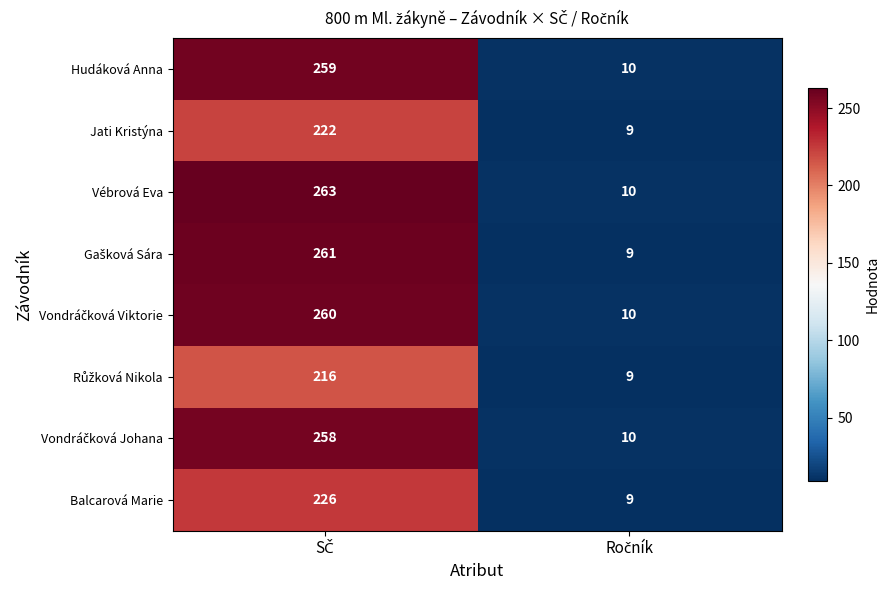

What is the greatest value displayed?

263